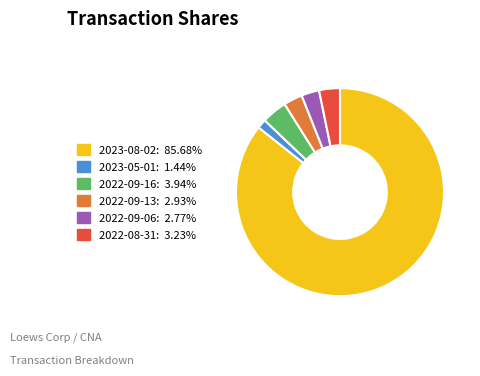

The 2022-09-13 slice represents 3% of the pie. True or false?

True